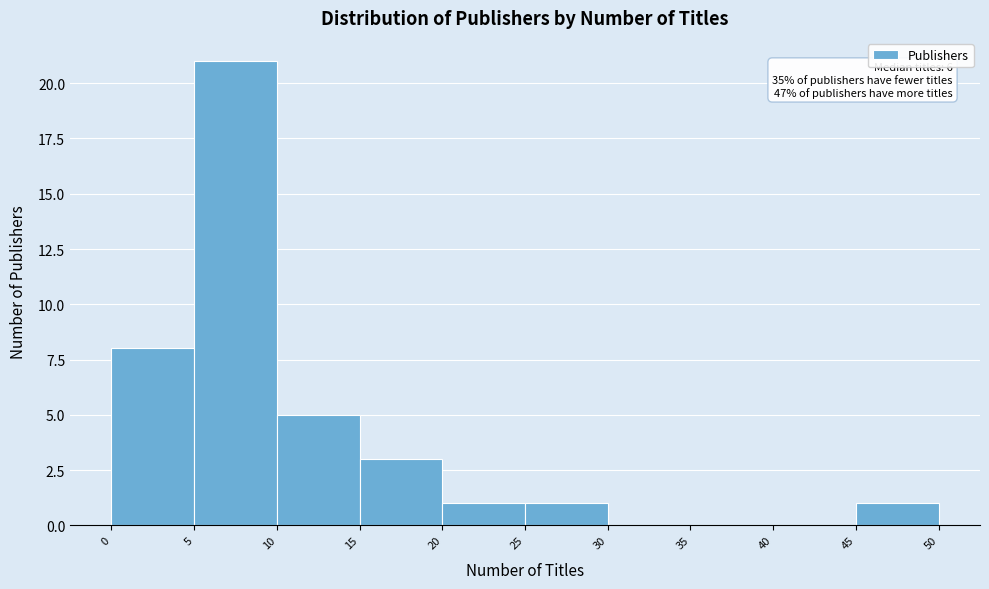

Over which range of the x-axis is the bar tallest?

5 to 10